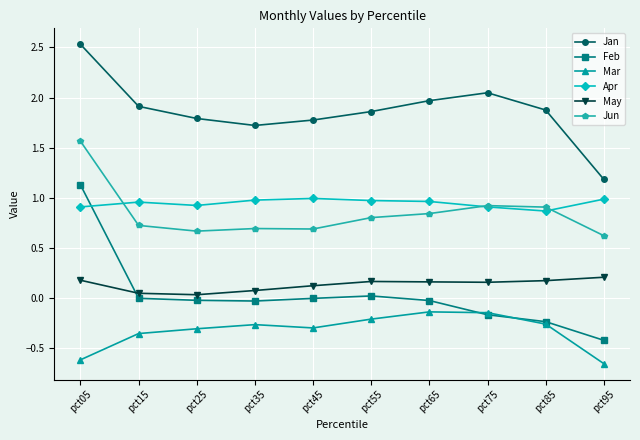

Rank the series at pct35 from highest to lowest value.

Jan, Apr, Jun, May, Feb, Mar